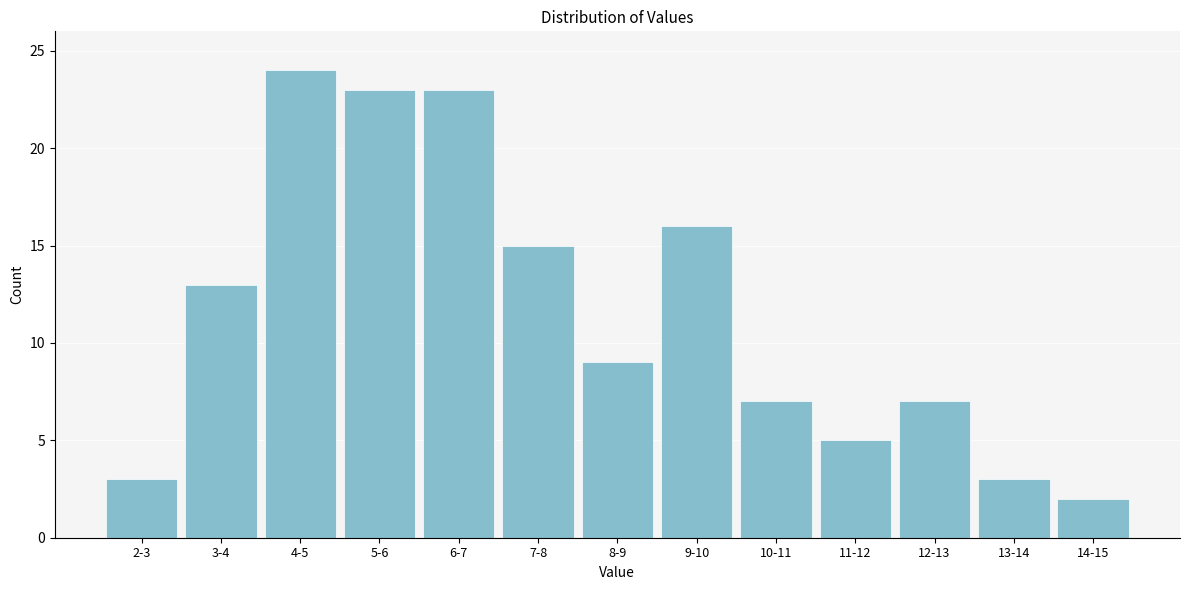

Reading left to right, what are all the values shown in this chart?

2-3=3	3-4=13	4-5=24	5-6=23	6-7=23	7-8=15	8-9=9	9-10=16	10-11=7	11-12=5	12-13=7	13-14=3	14-15=2